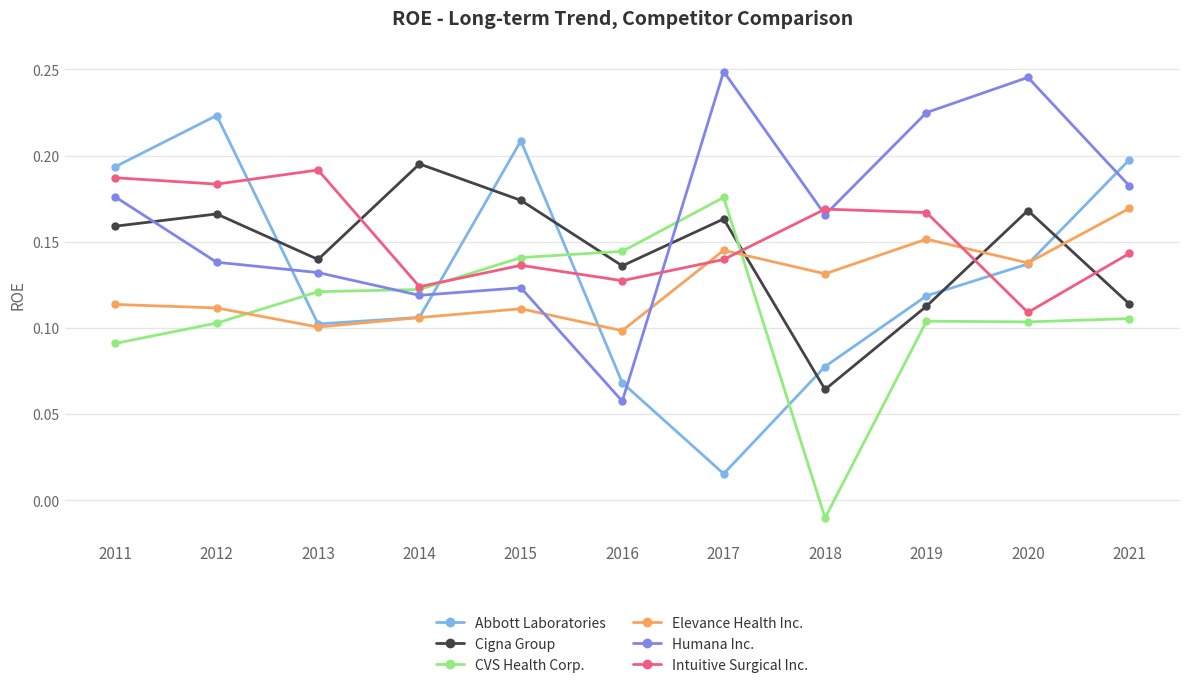

Is it true that CVS Health Corp. equals 0.2 at 2015?

False